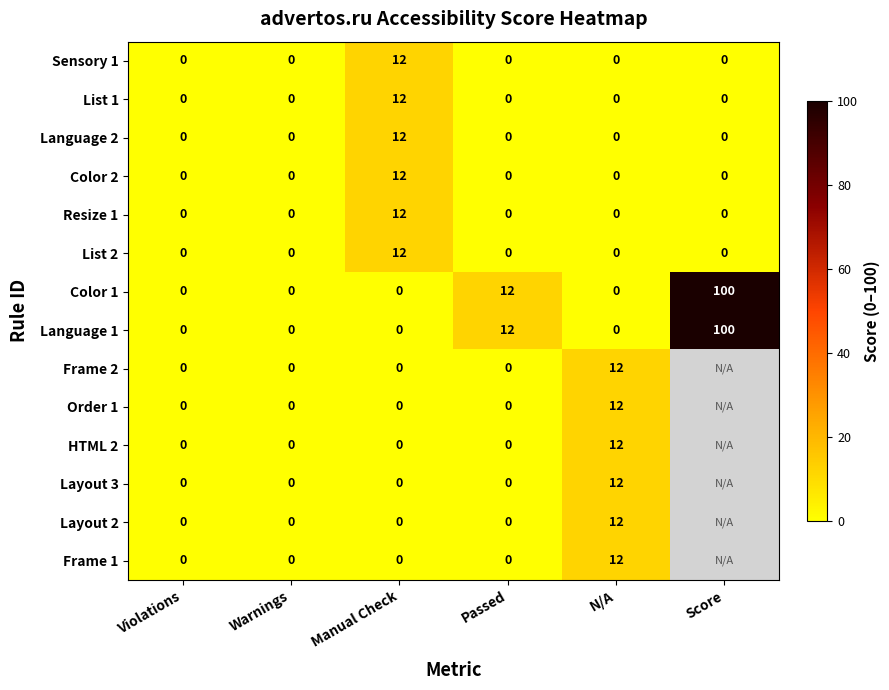

What is the difference between the highest and lowest values at N/A?

12